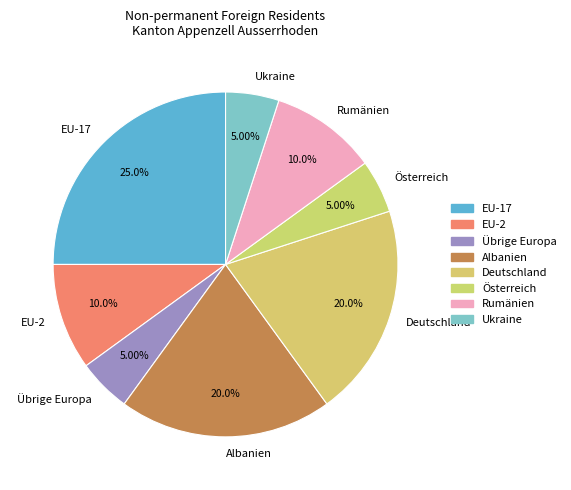

What percentage do EU-2 and Übrige Europa together represent?

15.0%